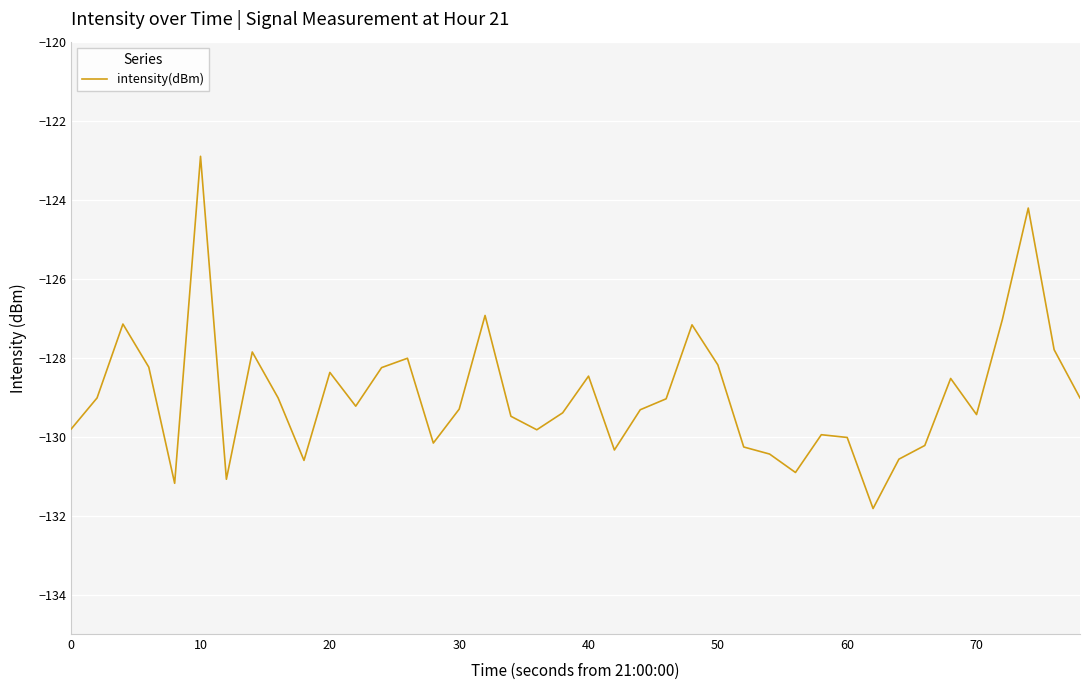

What is the smallest value displayed?

-131.8